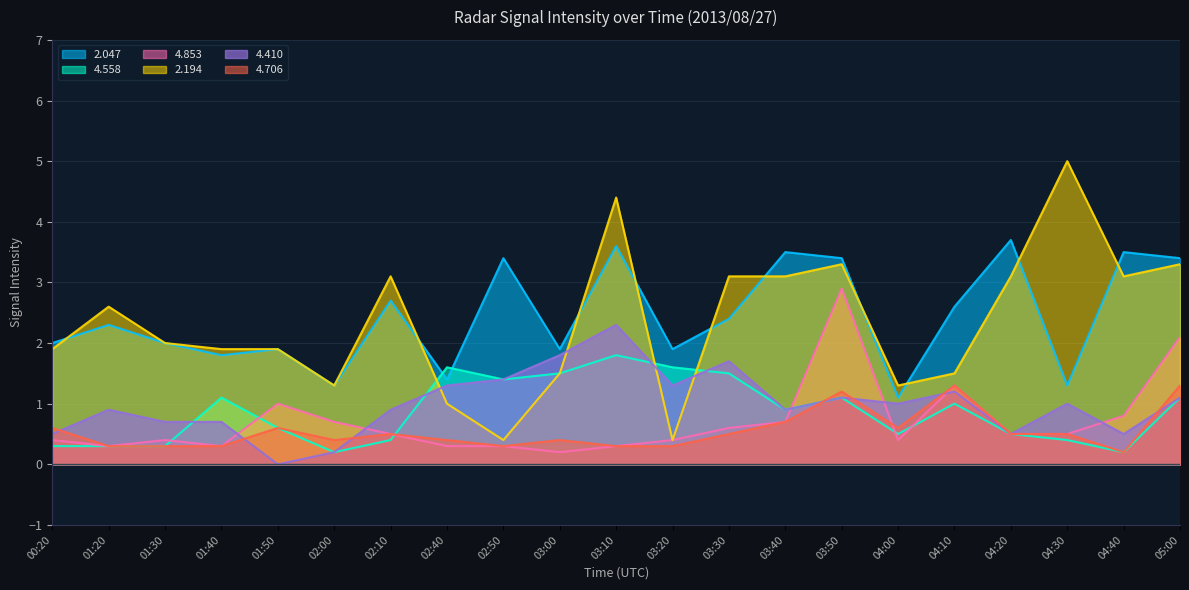

What is the greatest value displayed?

5.0